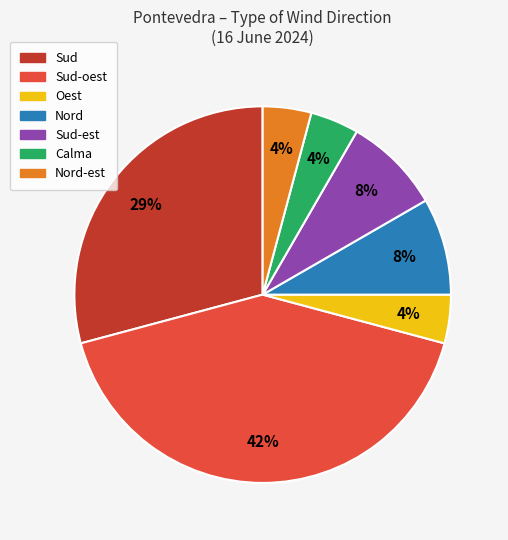

Is there any slice that represents more than half of the pie?

No